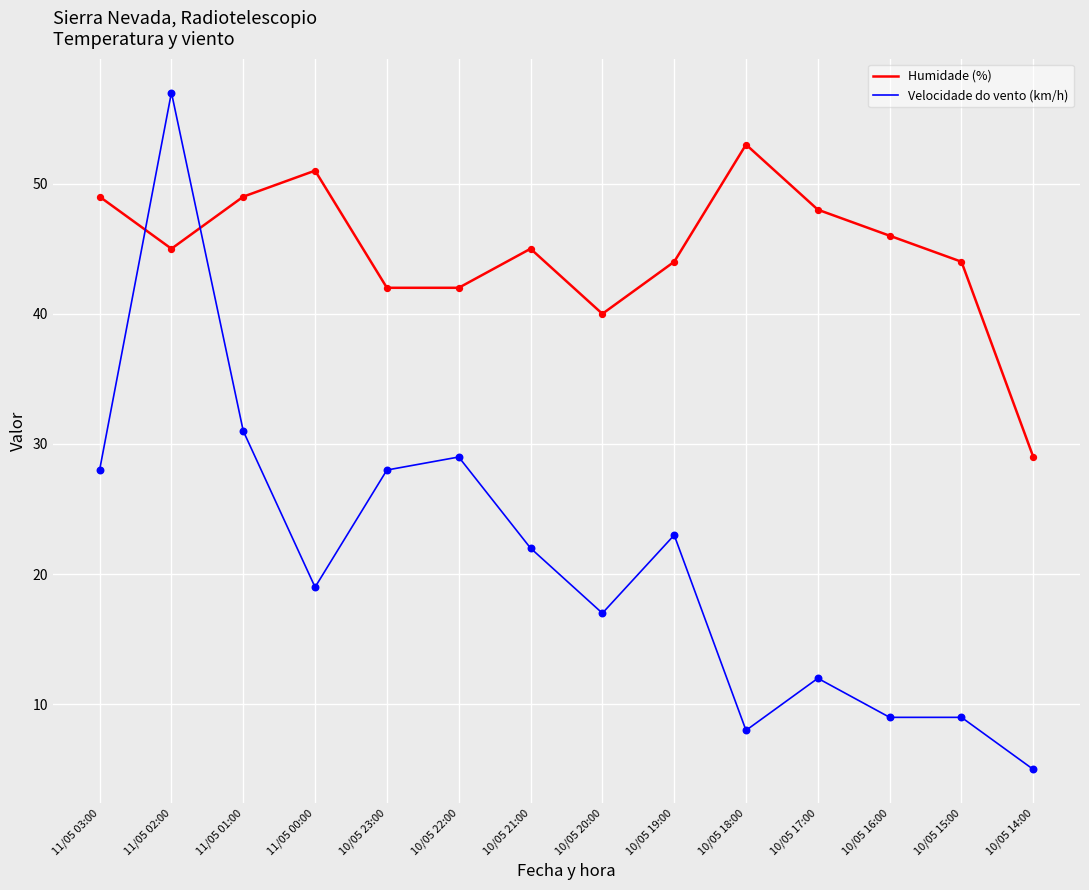

Which series has the widest spread of values?

Velocidade do vento (km/h)